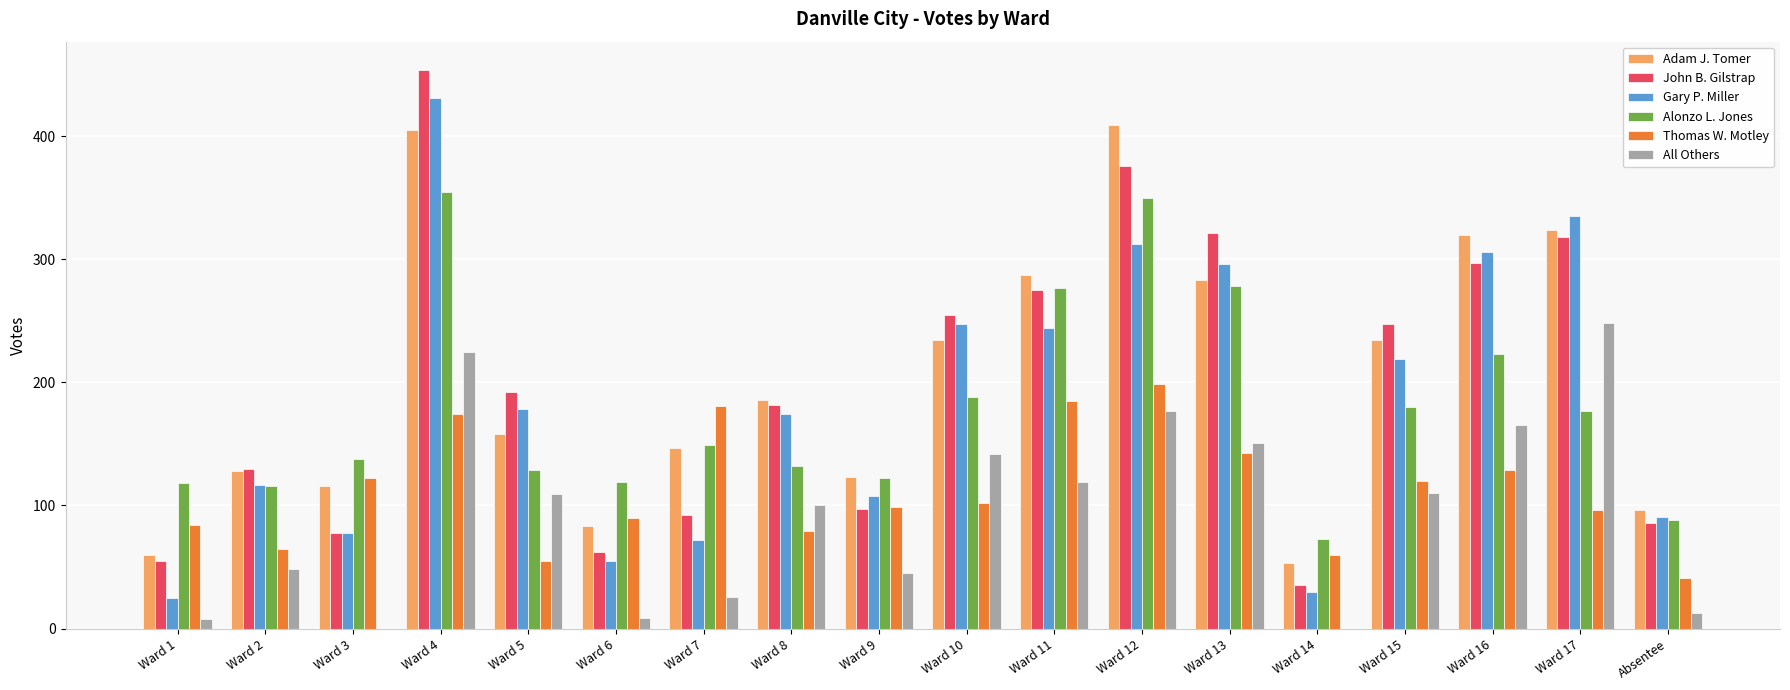

Is the value of Thomas W. Motley at Ward 11 greater than the value of Alonzo L. Jones at Ward 5?

Yes